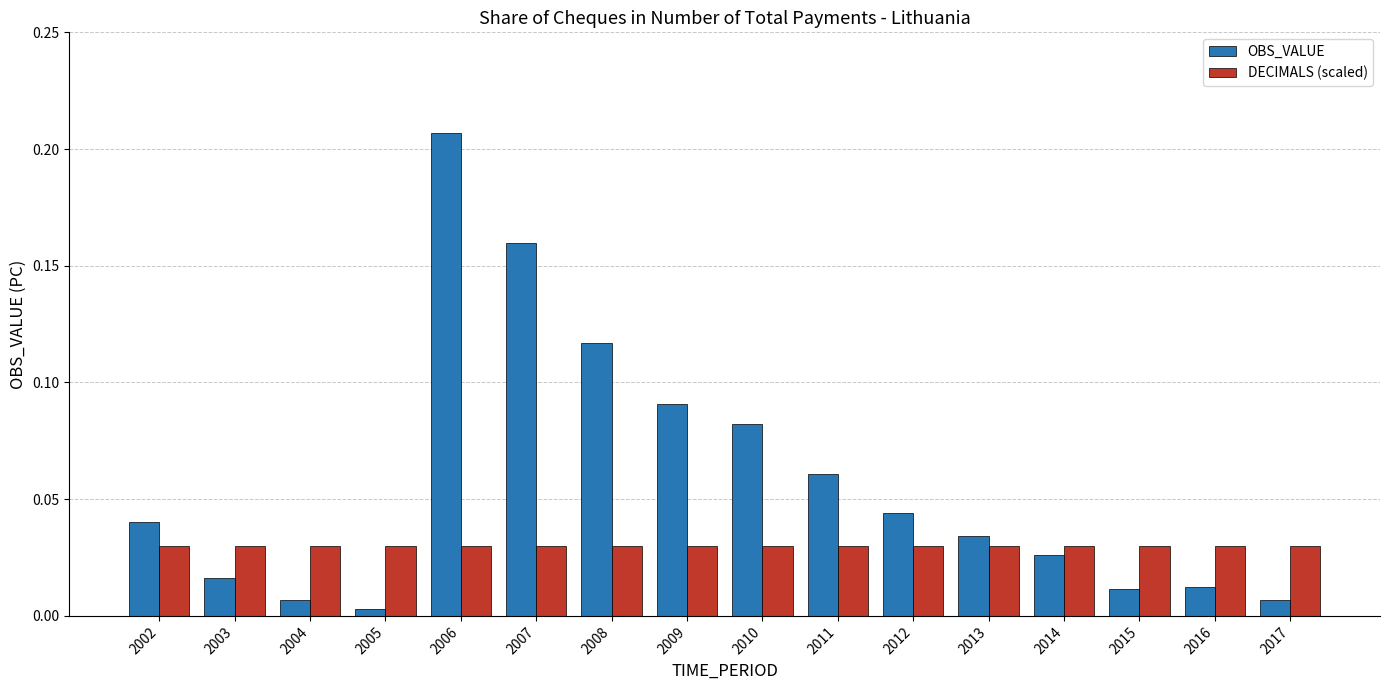

At how many categories does at least one series exceed 0?

16